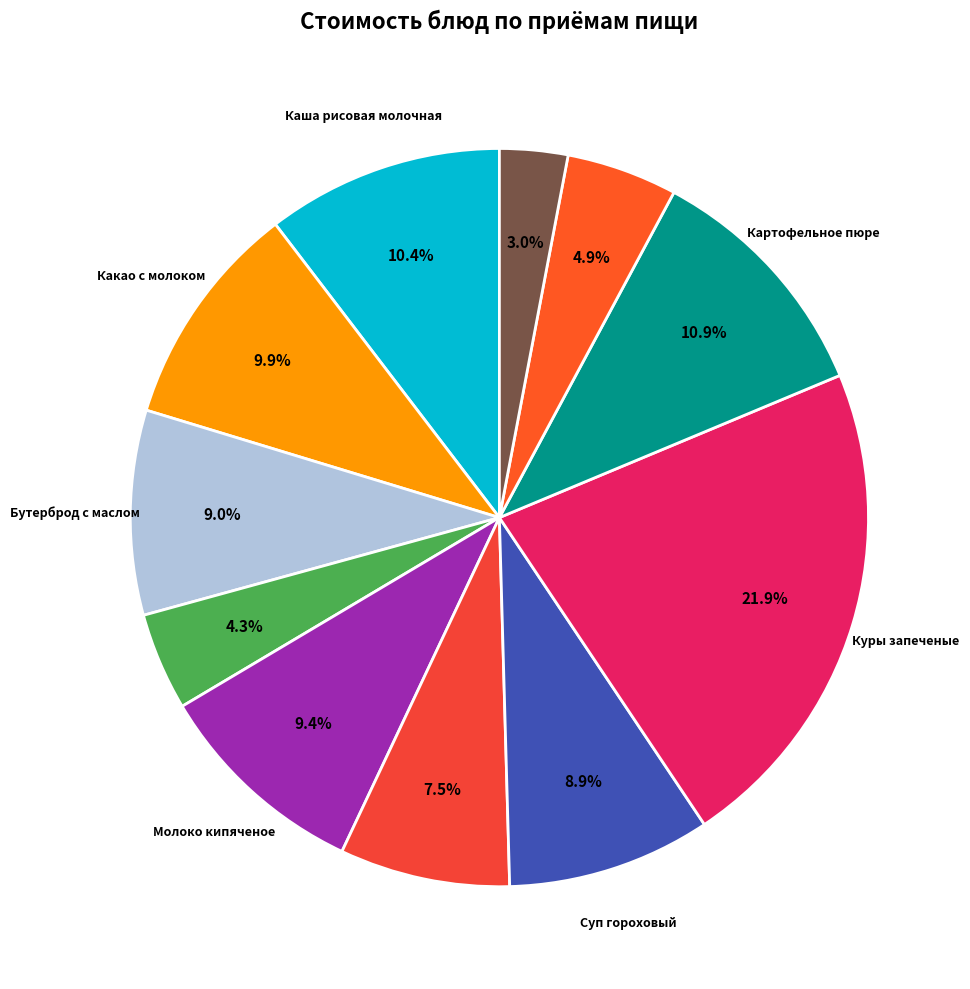

What is the smallest slice in the pie chart?

хлеб